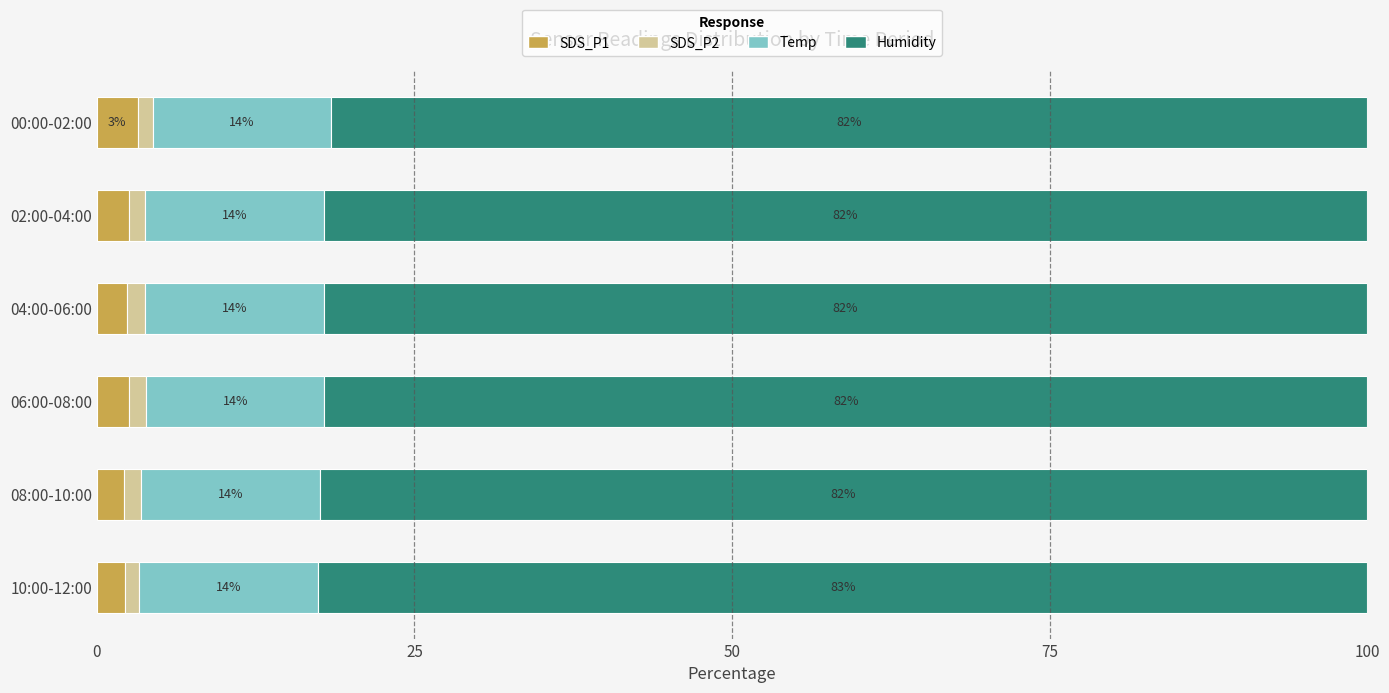

What is the sum of all SDS_P1 values?

15.0